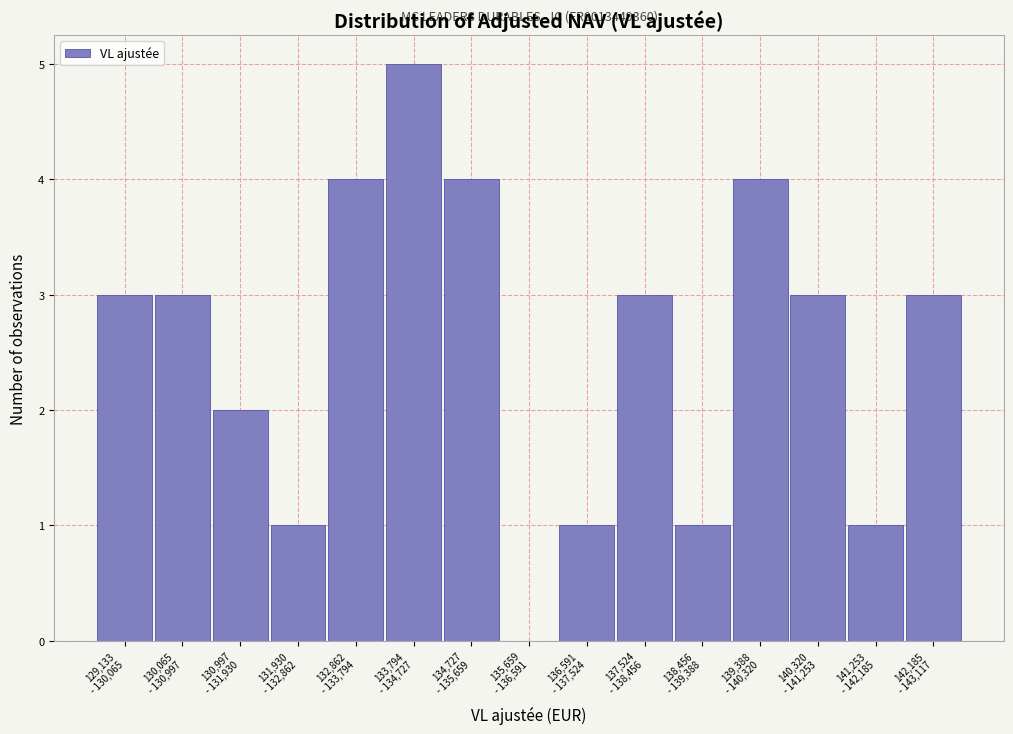

What is the greatest value displayed?

5